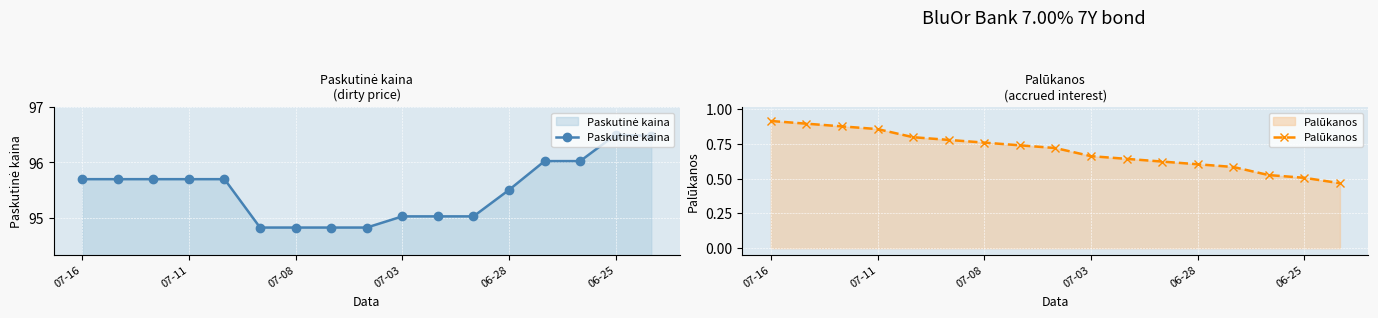

Which series has the widest spread of values?

Paskutinė kaina